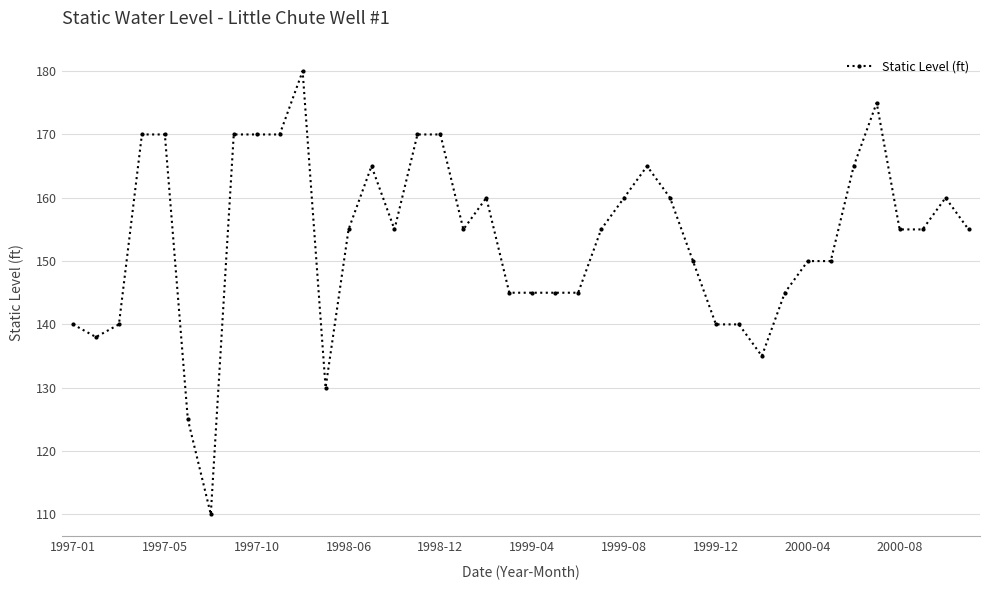

What is the value of the 24th point from the left?

155